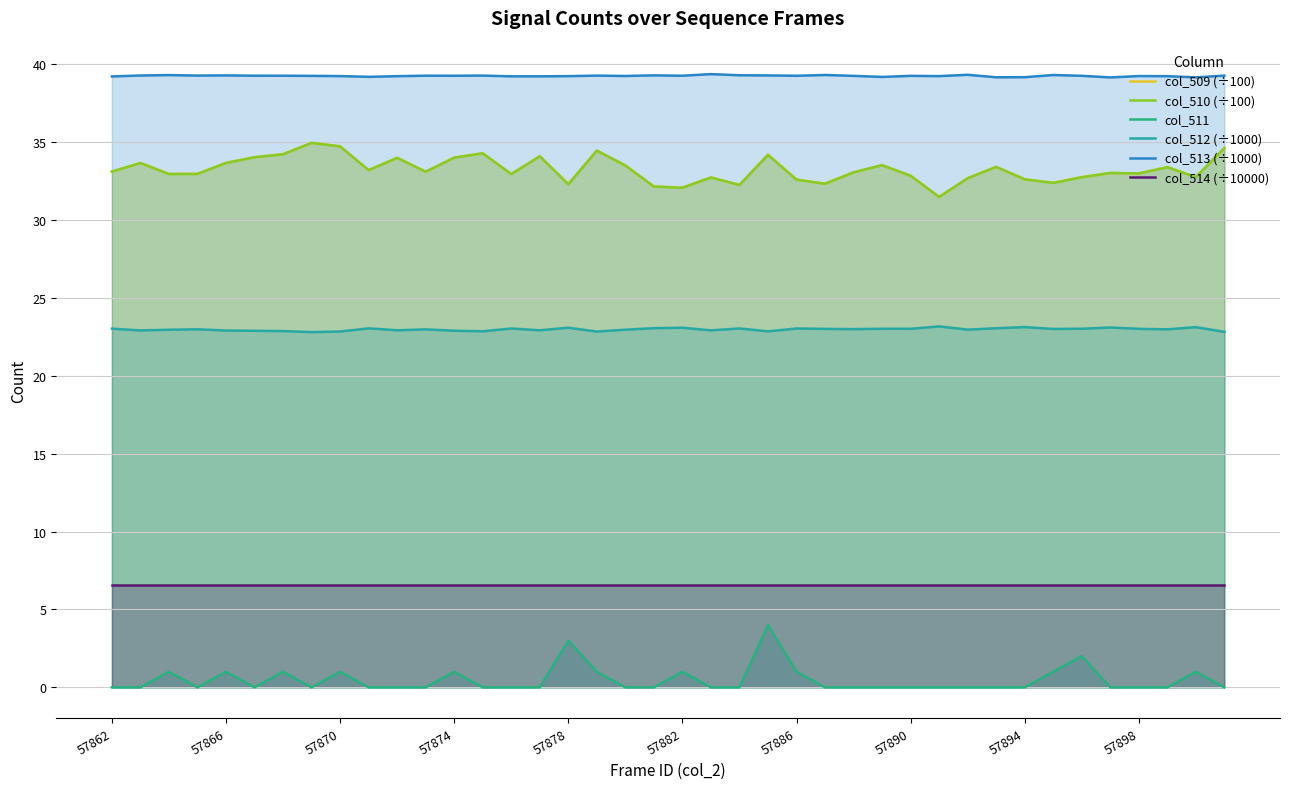

True or false: col_511 has more than 1 interior local peaks.

True